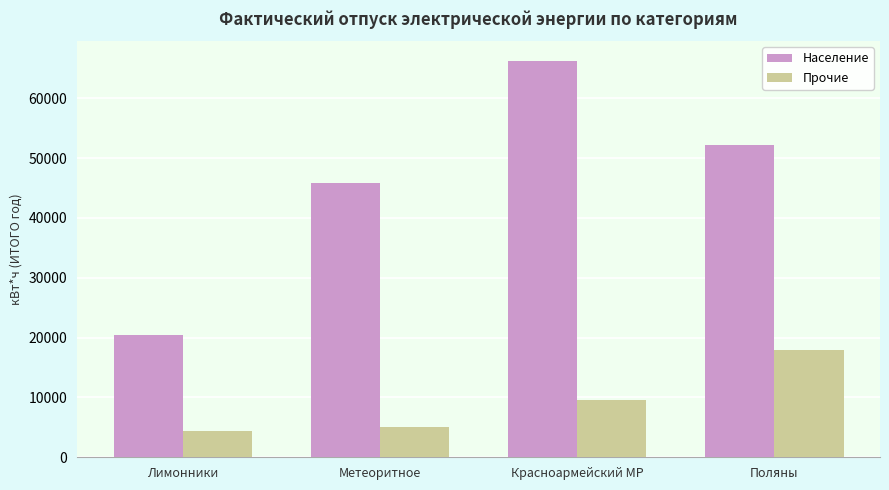

What are all the series names shown in the legend?

Население, Прочие